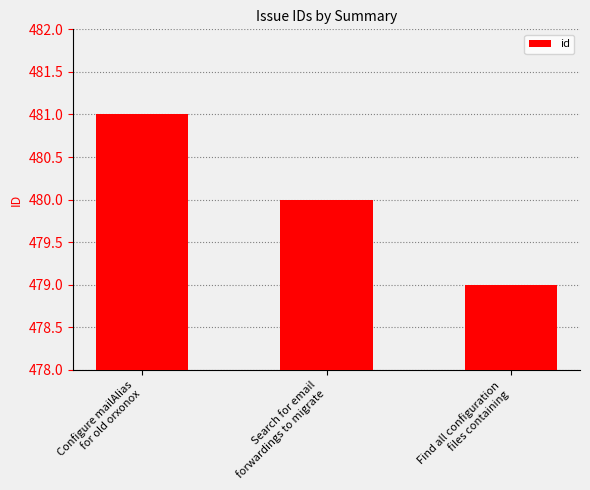

What is the change in value from Configure mailAlias
for old orxonox to Find all configuration
files containing?

-2